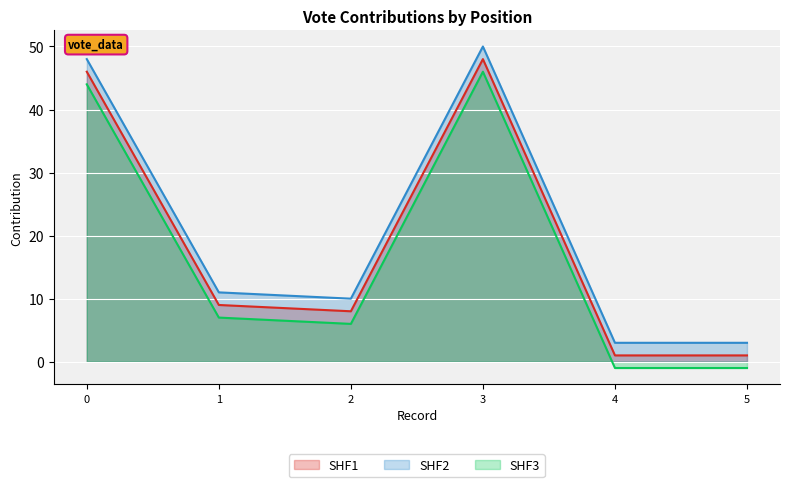

How many categories are shown in the chart?

6